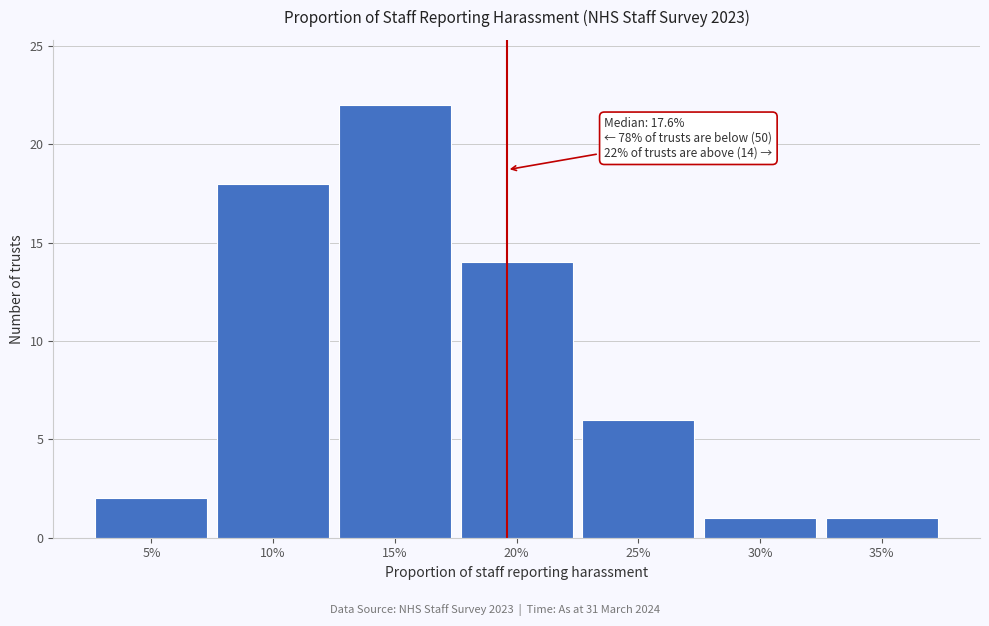

Reading left to right, extract all data points from this chart.

5%=2	10%=18	15%=22	20%=14	25%=6	30%=1	35%=1